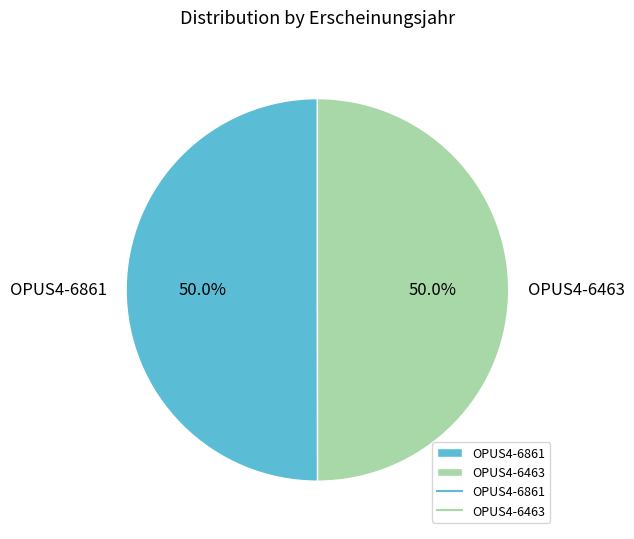

The OPUS4-6861 slice represents 44% of the pie. True or false?

False